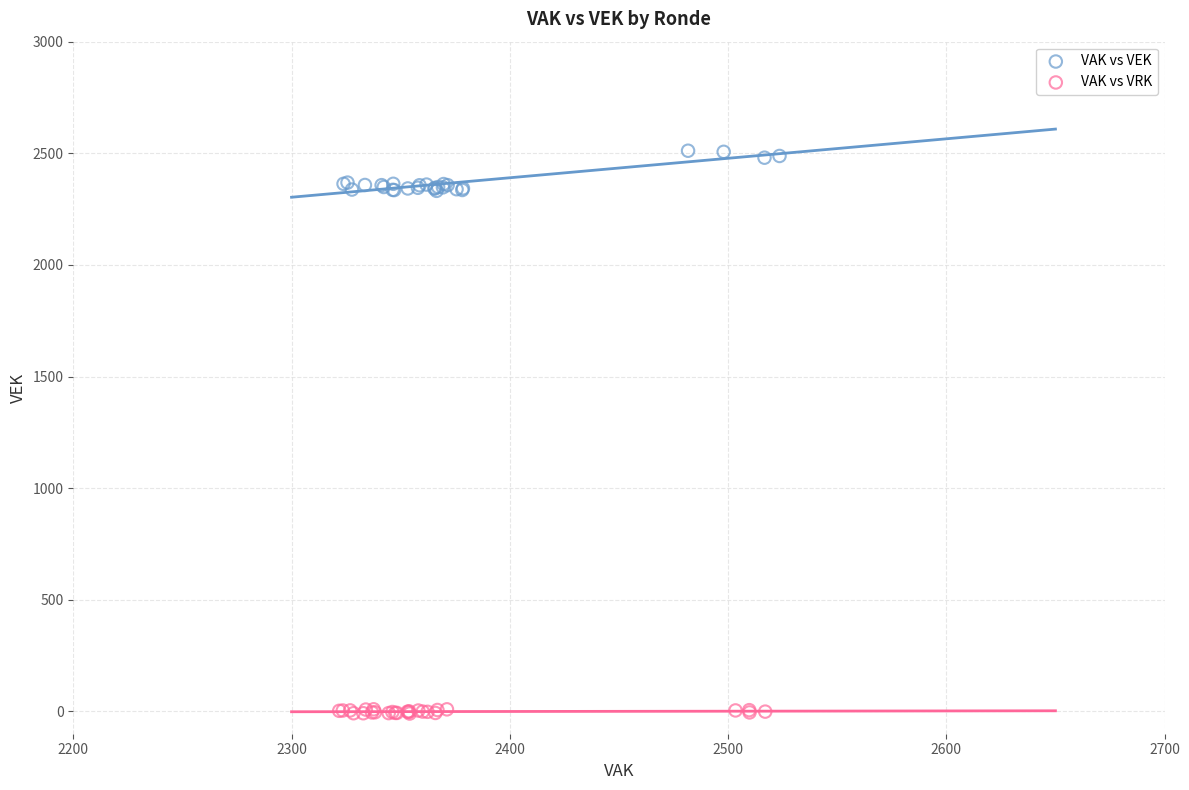

Which series contains the highest Y value?

VAK vs VEK